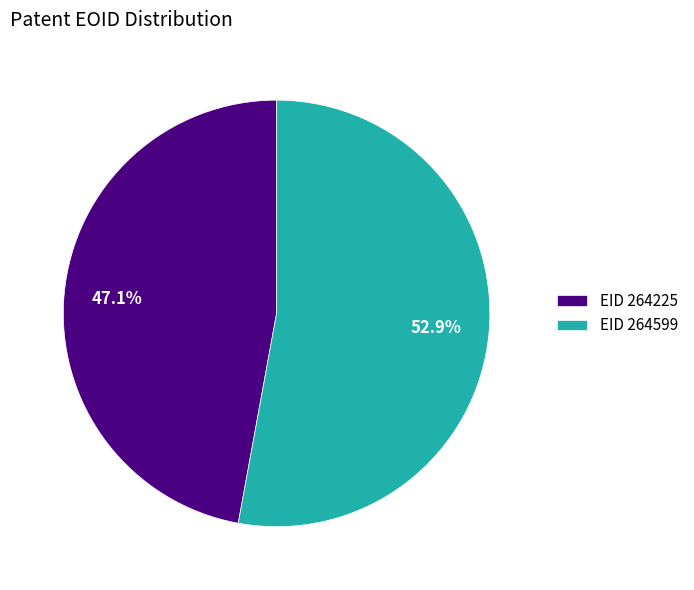

Which category has the biggest portion of the pie?

EID 264599